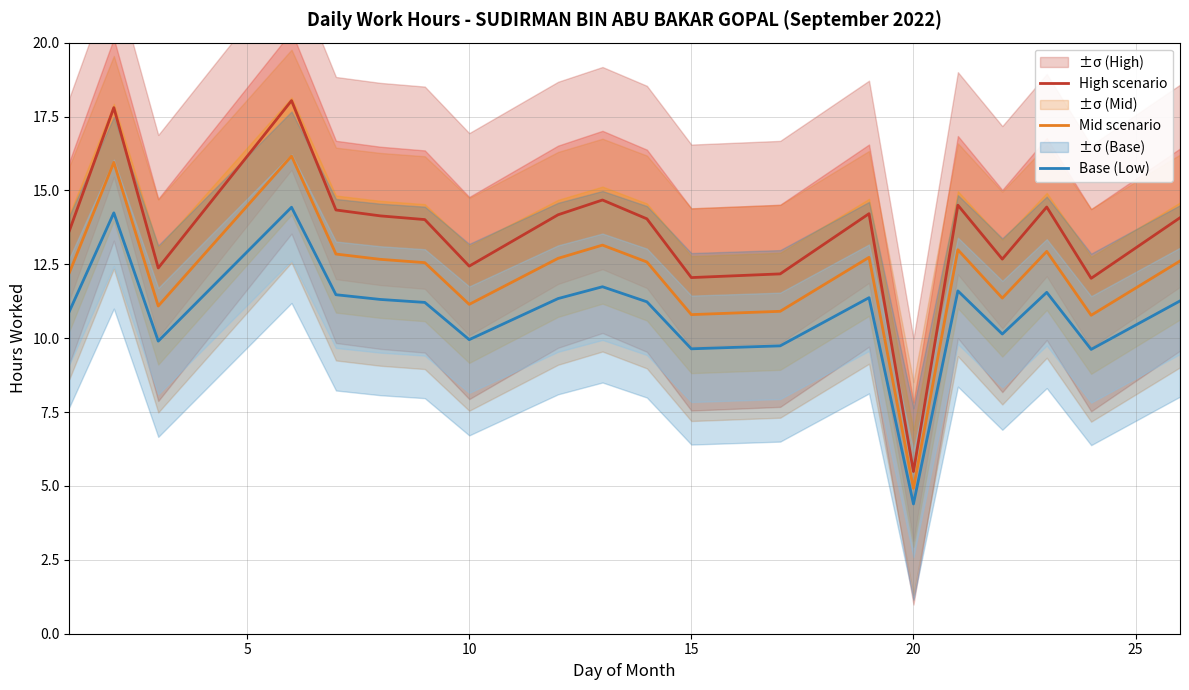

How many interior local valleys does the High scenario series have?

6